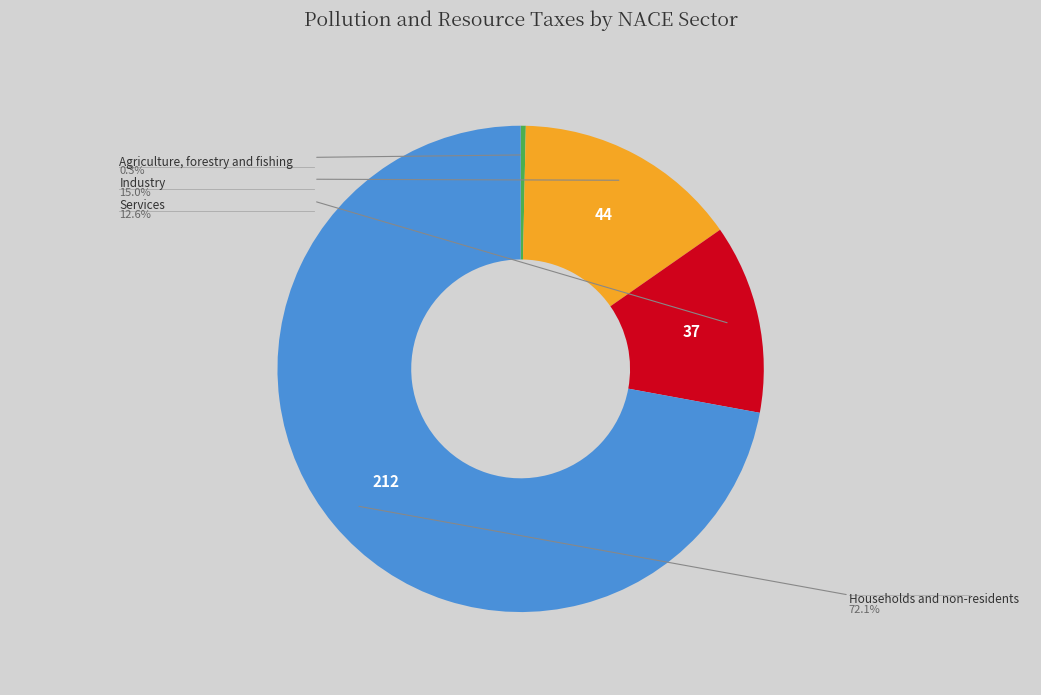

Is there any slice that represents more than half of the pie?

Yes